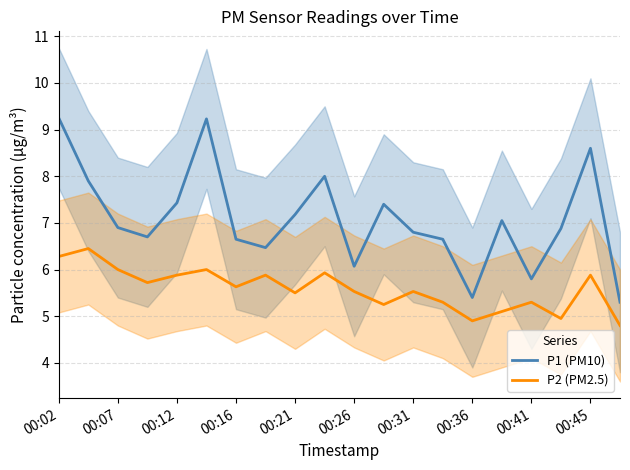

Reading right to left, extract all data points from this chart.

P1 (PM10): 5.3	8.6	6.9	5.8	7.0	5.4	6.7	6.8	7.4	6.1	8.0	7.2	6.5	6.7	9.2	7.4	6.7	6.9	7.9	9.2
P2 (PM2.5): 4.8	5.9	5.0	5.3	5.1	4.9	5.3	5.5	5.2	5.5	5.9	5.5	5.9	5.6	6.0	5.9	5.7	6.0	6.5	6.3